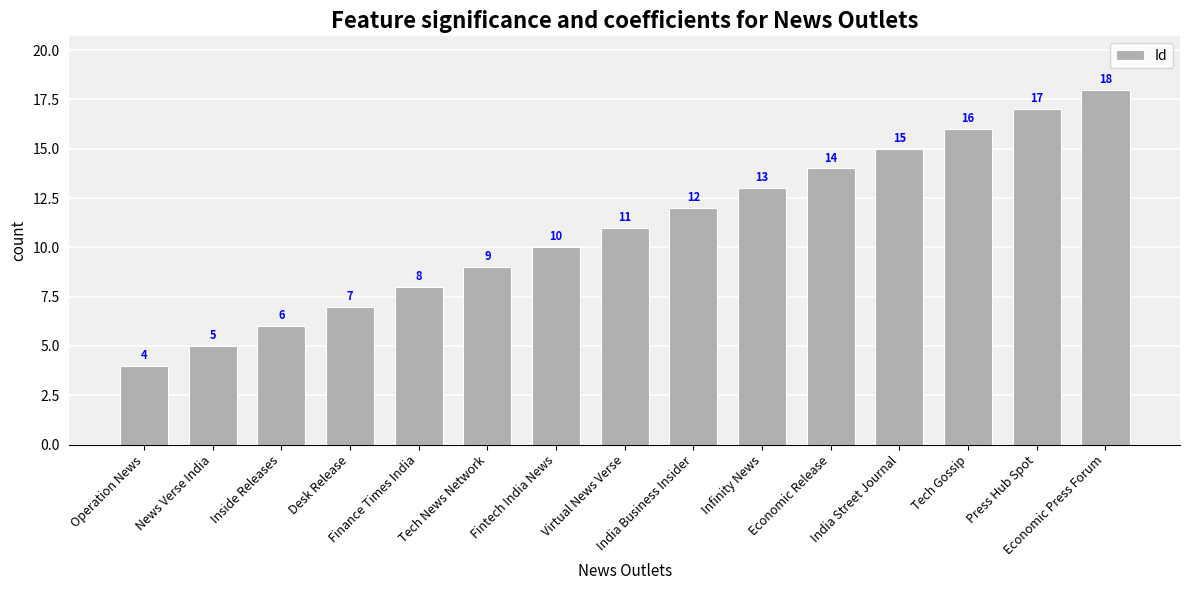

What is the label of the 5th bar from the right?

Economic Release